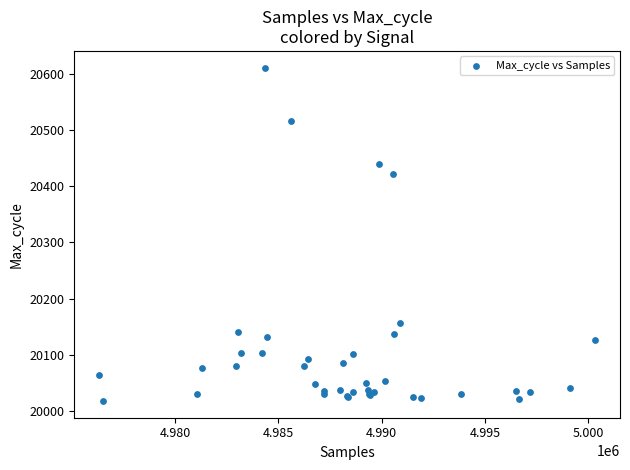

What Y value in the scatter plot is closest to 20314?

20422